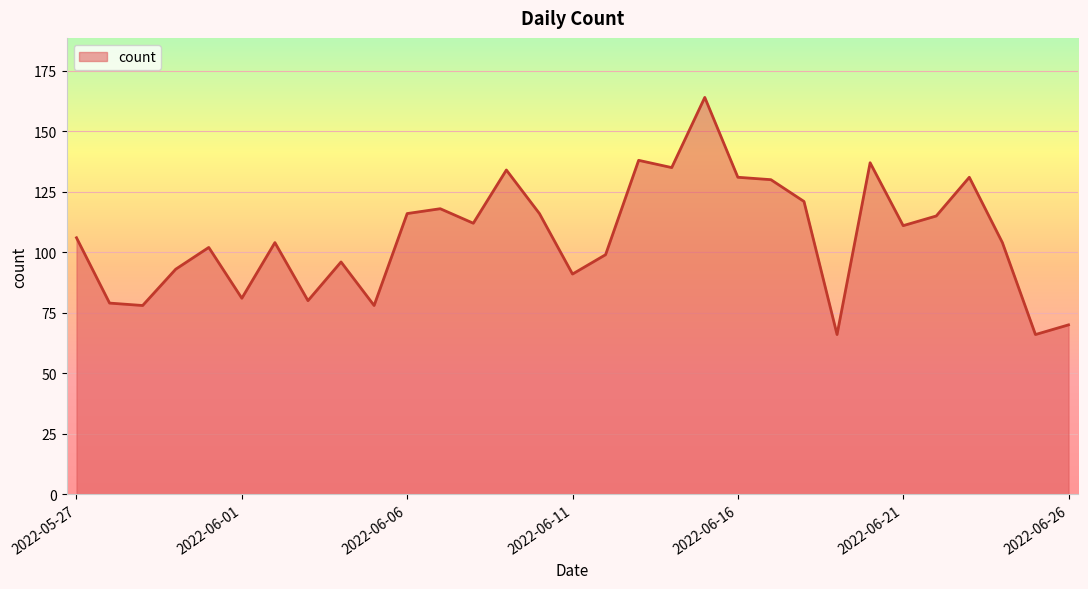

What is the difference between the values at 2022-06-23 and 2022-06-05?

53